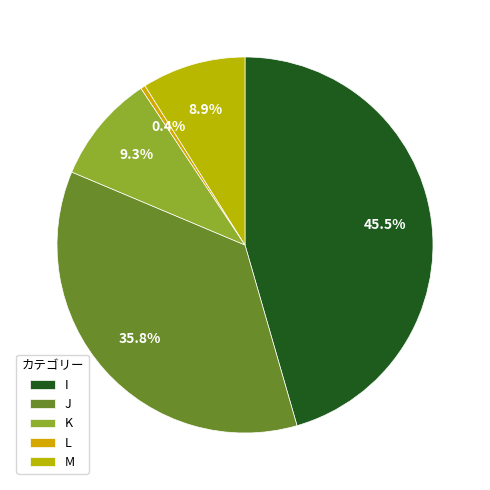

What is the largest slice in the pie chart?

I